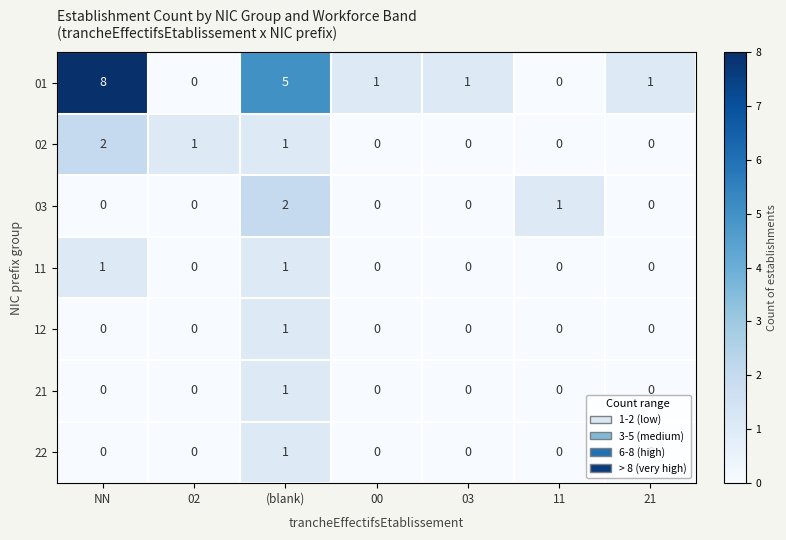

What is the spread (max minus min) of values at NN?

8